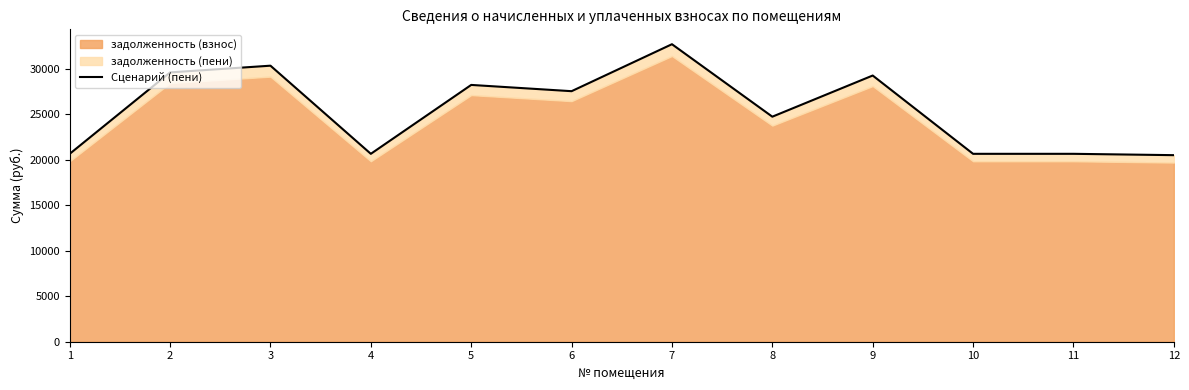

At which label is the value closest to 26599?

6